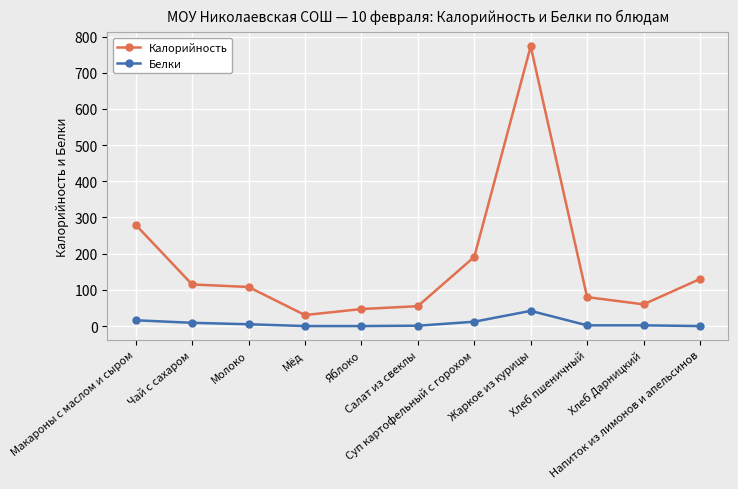

What is the label of the 1st point from the right?

Напиток из лимонов и апельсинов